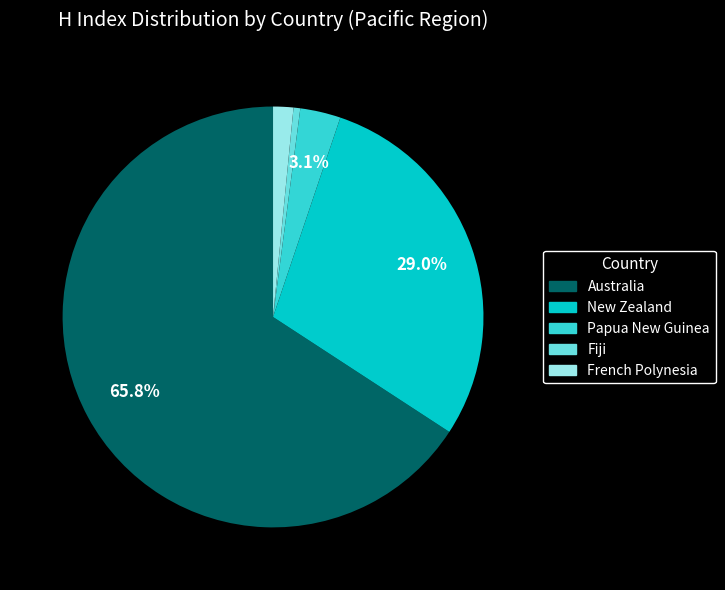

To the nearest percent, what is the combined percentage of Australia and New Zealand?

95%